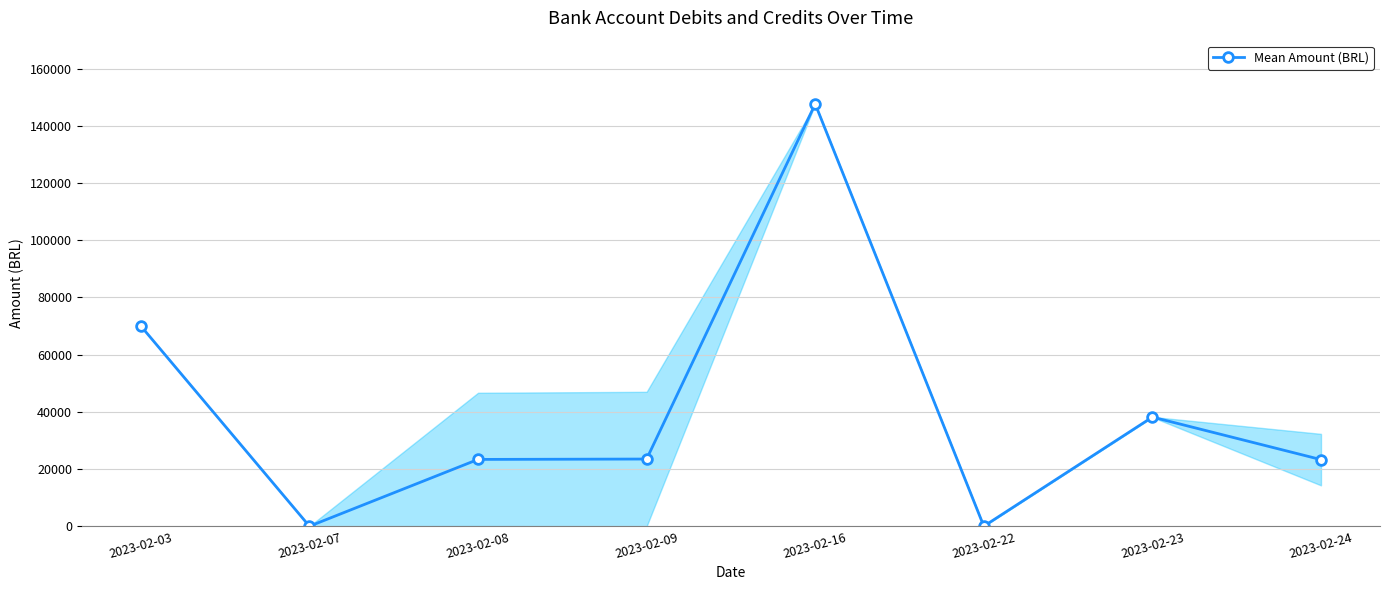

Approximately how many times larger is the value at 2023-02-23 compared to 2023-02-09?

1.6